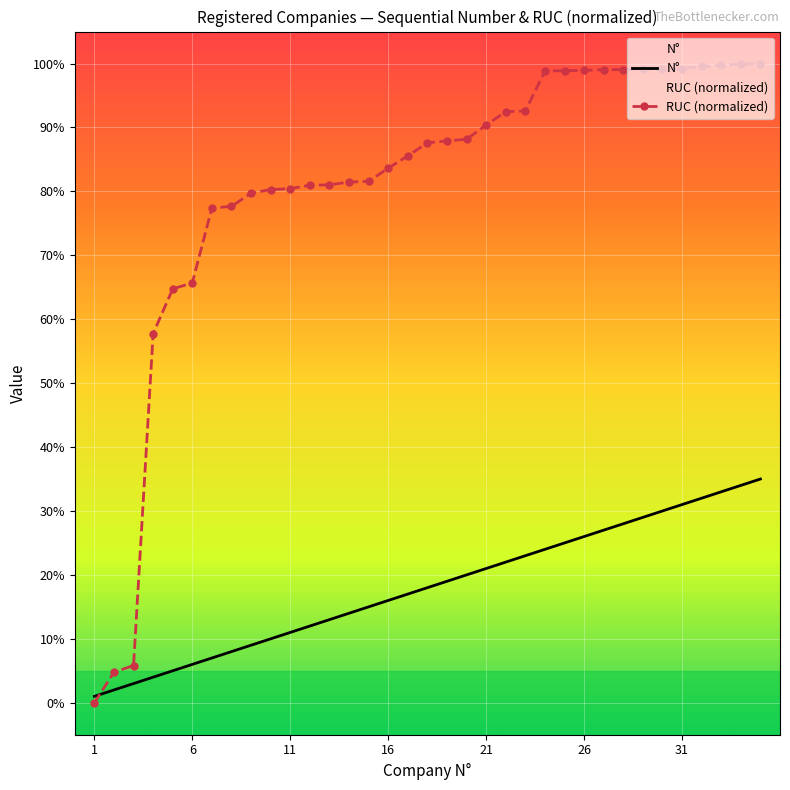

Reading left to right, extract all data points from this chart.

N°: 1=1.0	2=2.0	3=3.0	4=4.0	5=5.0	6=6.0	7=7.0	8=8.0	9=9.0	10=10.0	11=11.0	12=12.0	13=13.0	14=14.0	15=15.0	16=16.0	17=17.0	18=18.0	19=19.0	20=20.0	21=21.0	22=22.0	23=23.0	24=24.0	25=25.0	26=26.0	27=27.0	28=28.0	29=29.0	30=30.0	31=31.0	32=32.0	33=33.0	34=34.0	35=35.0
RUC (scaled): 1=0.0	2=4.8	3=5.8	4=57.7	5=64.7	6=65.7	7=77.4	8=77.6	9=79.7	10=80.3	11=80.4	12=81.0	13=81.0	14=81.5	15=81.6	16=83.6	17=85.6	18=87.6	19=87.9	20=88.2	21=90.4	22=92.5	23=92.6	24=98.8	25=98.9	26=98.9	27=99.0	28=99.0	29=99.1	30=99.1	31=99.2	32=99.5	33=99.7	34=99.9	35=100.0